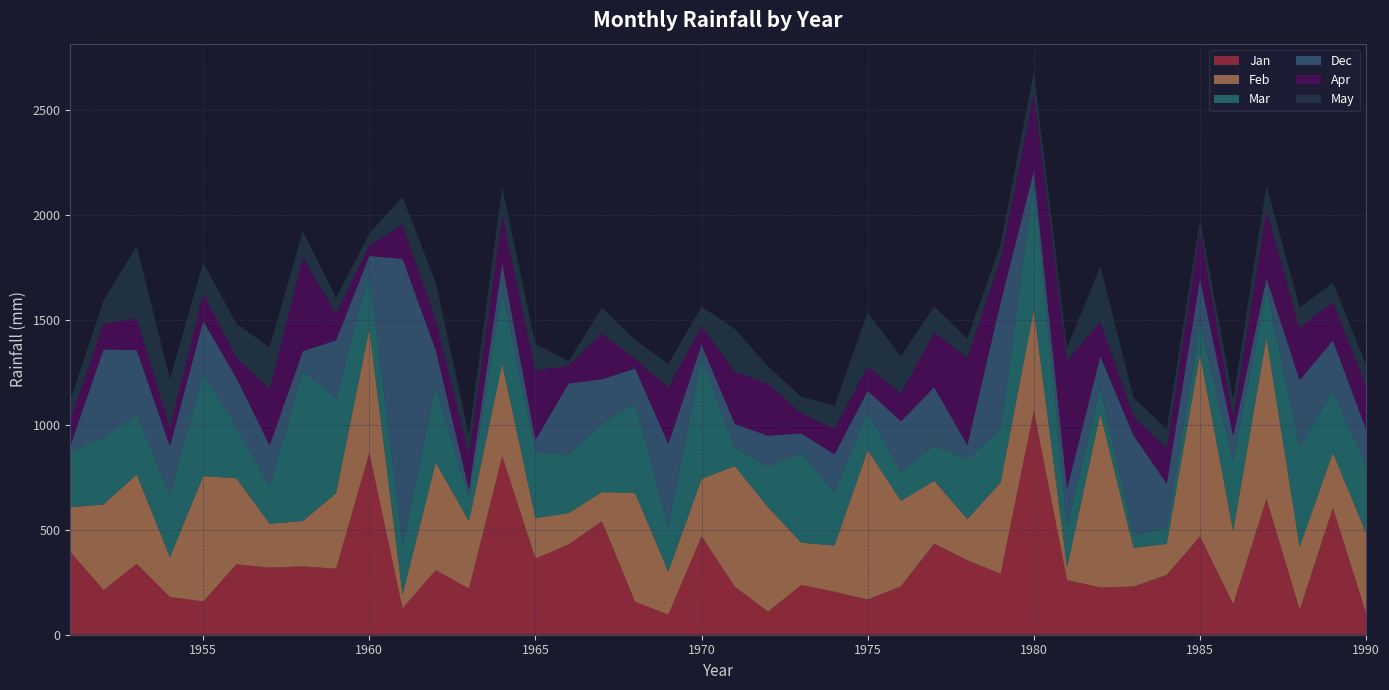

Reading left to right, transcribe all the data shown in this chart.

Jan: 396	213	338	180	159	336	320	326	315	868	126	308	220	852	363	431	541	157	96	470	229	110	237	205	168	231	435	355	291	1068	261	225	230	285	469	146	648	119	605	102
Feb: 212	408	426	190	597	410	209	216	360	590	65	513	321	439	193	149	139	518	204	273	575	498	202	220	712	407	299	196	435	482	59	829	184	148	869	348	769	300	262	383
Mar: 261	320	288	294	492	243	179	715	452	266	239	361	109	346	318	278	328	427	212	576	88	194	428	254	184	138	166	285	256	603	194	125	61	77	145	337	226	476	293	323
Dec: 30	419	305	234	248	235	195	95	277	82	1362	175	42	133	55	340	210	167	398	65	113	147	93	181	99	241	280	68	602	58	182	149	475	210	213	117	57	319	243	171
Apr: 124	124	151	91	133	96	268	449	126	49	164	144	167	230	331	85	219	45	269	87	250	247	97	121	117	133	261	418	210	370	608	167	92	171	226	87	323	249	184	204
May: 96	109	345	229	145	163	199	123	76	58	130	179	90	131	126	22	122	91	113	93	203	83	77	111	257	178	124	90	66	103	64	262	89	89	55	88	120	97	91	102